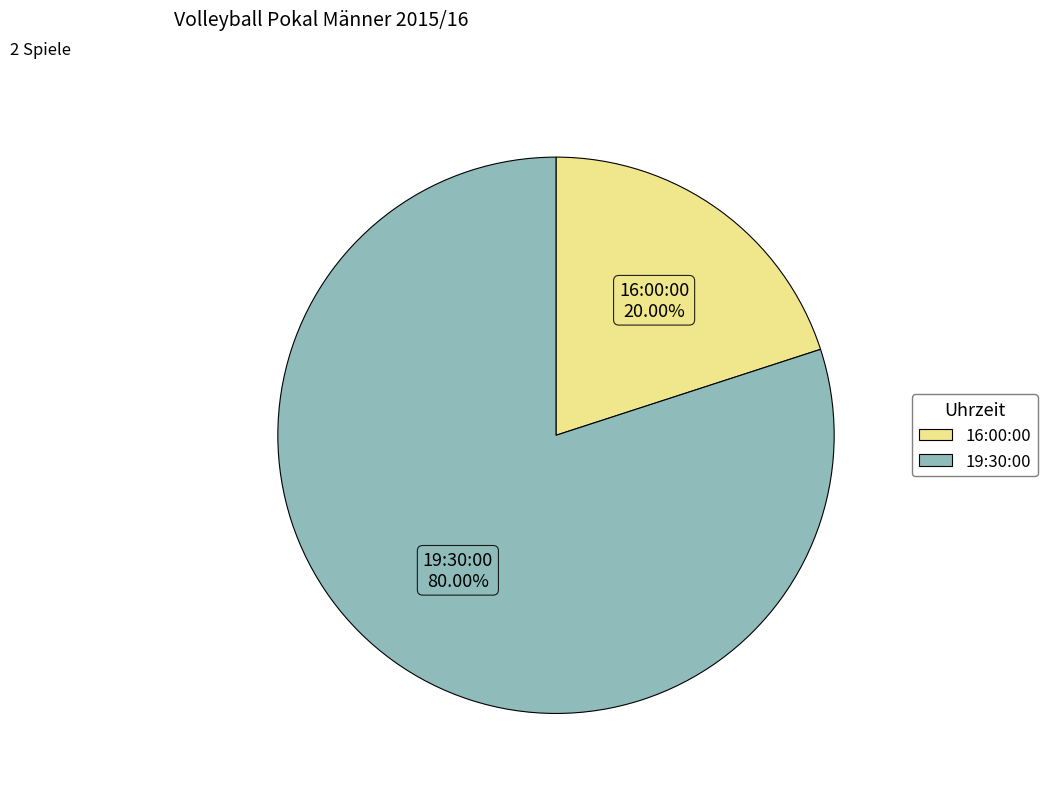

To the nearest percent, what percentage of the pie is 16:00:00?

20%